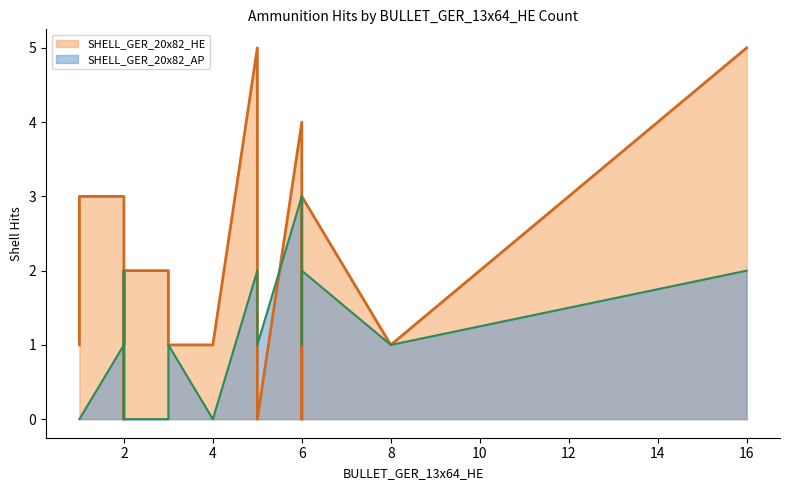

Rank the series by their average value, from lowest to highest.

SHELL_GER_20x82_AP, SHELL_GER_20x82_HE